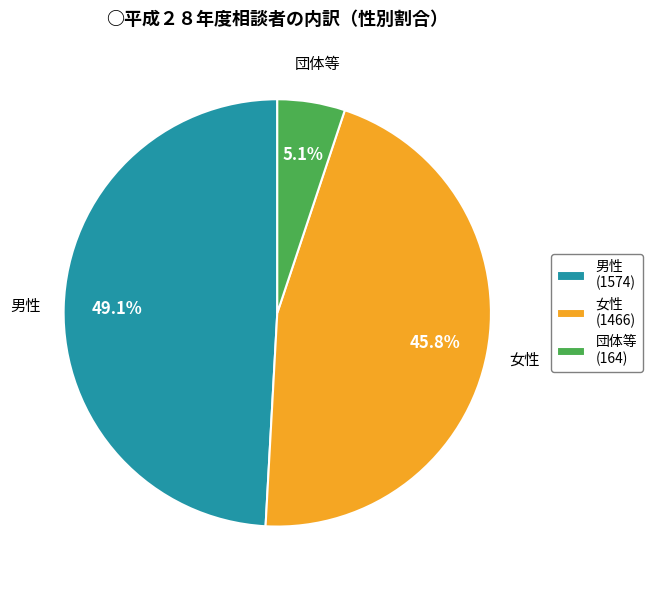

The 女性 slice represents 46% of the pie. True or false?

True